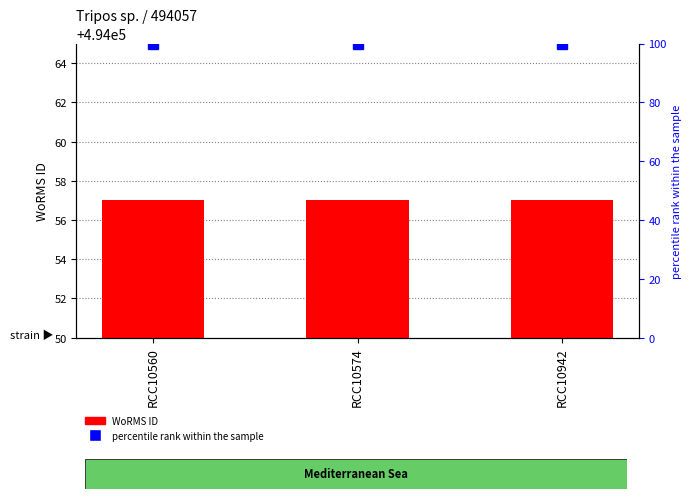

Reading left to right, extract all data points from this chart.

WoRMS ID: 494057	494057	494057
percentile rank within the sample: 100	100	100